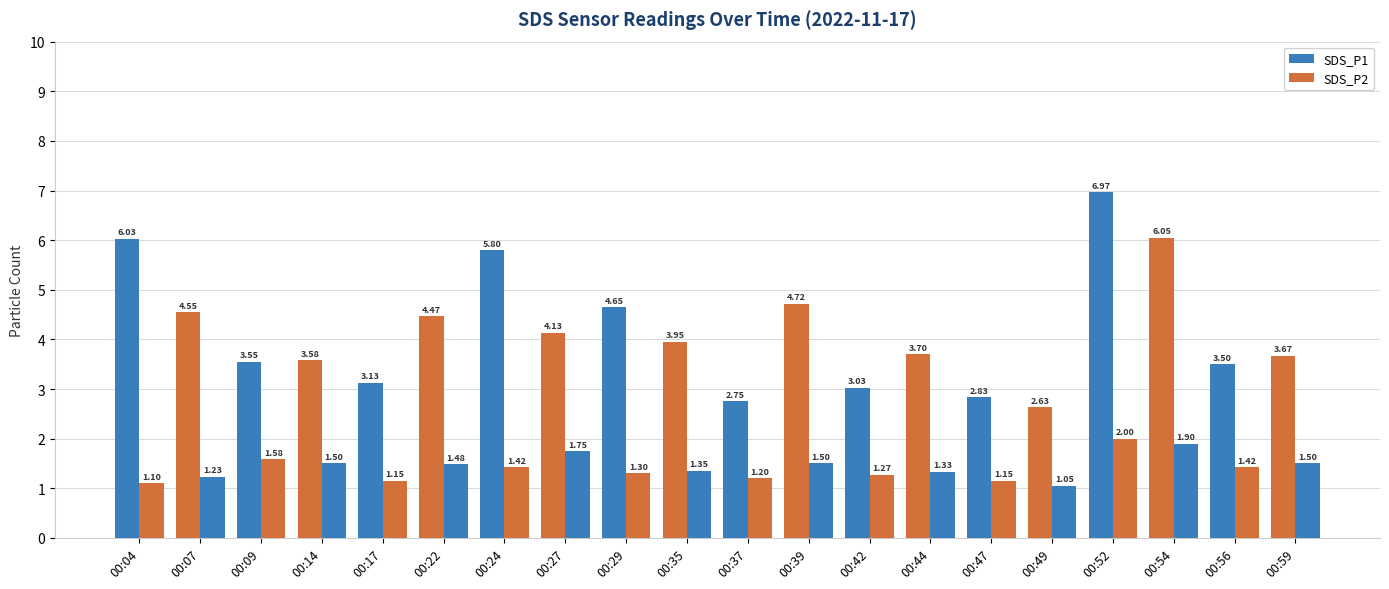

At which category does the chart reach its peak across all series?

00:52